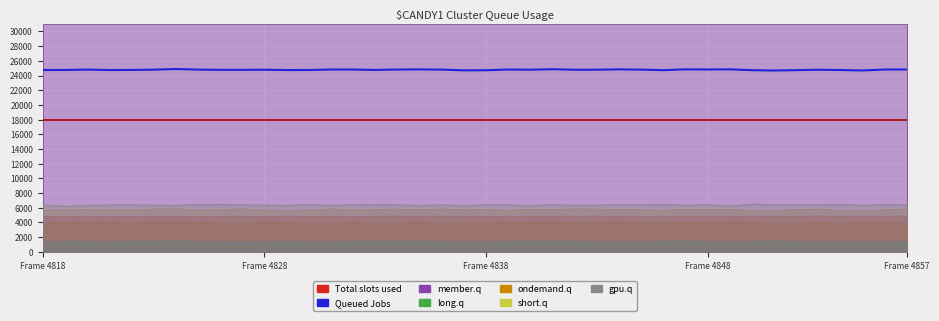

What value does the data have at 23, to the nearest 10?

24860